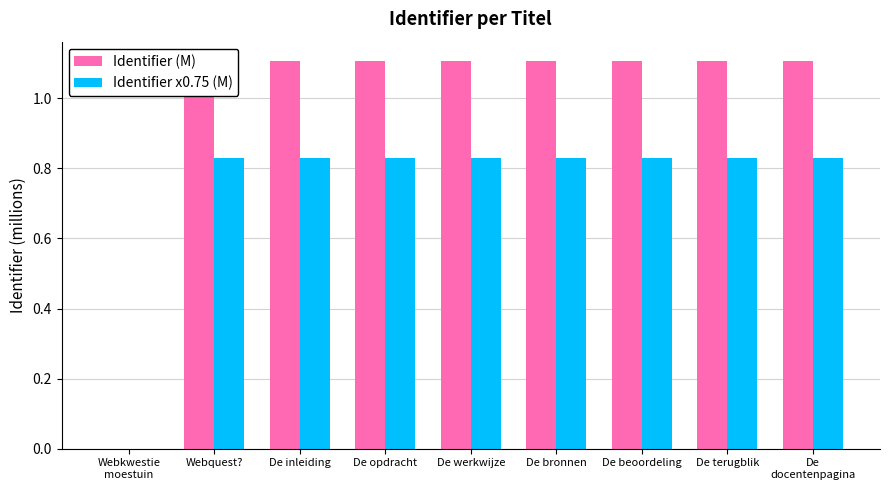

What is the maximum value shown in the chart?

1.1